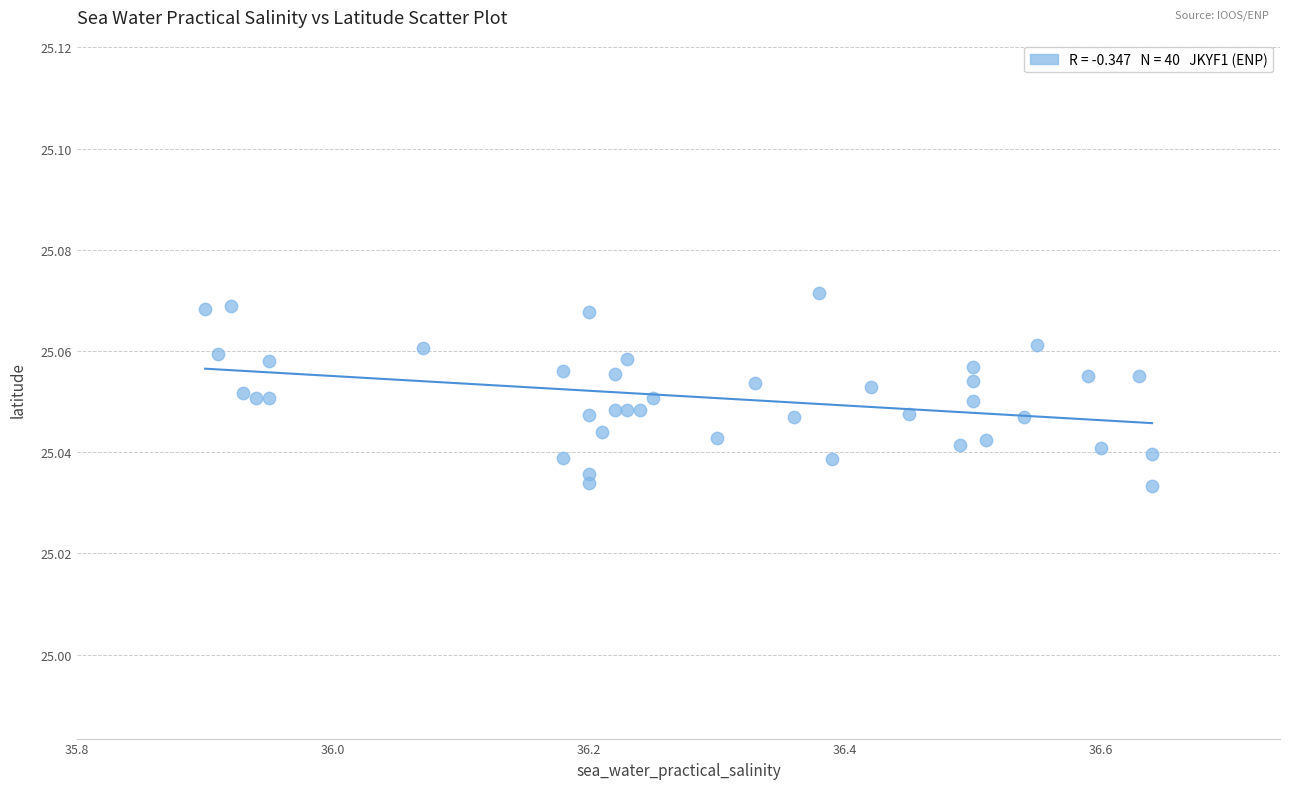

What is the range of X values (max minus min)?

0.7